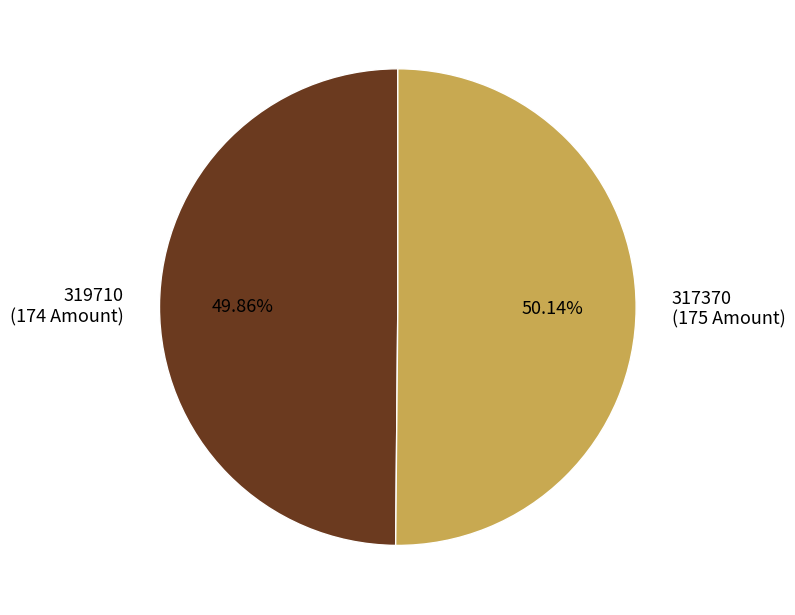

Approximately how many times larger is the value at 317370 (175 Amount) compared to 319710 (174 Amount)?

1.0